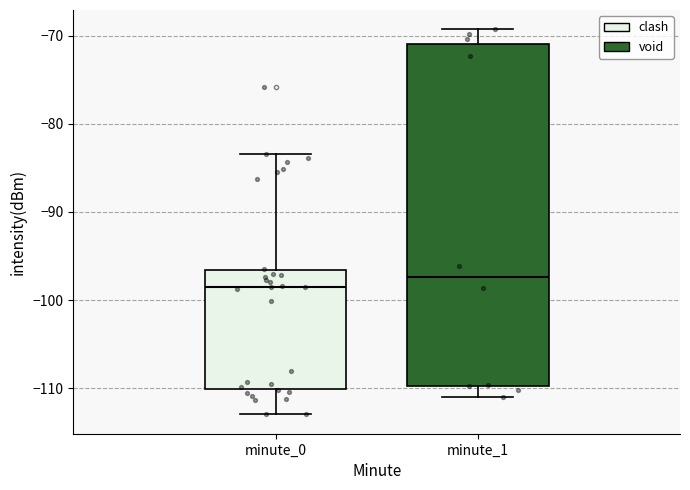

Reading left to right, read every box against the y-axis: the position of its median line, the range the box covers, and the ends of its whiskers. The values are not printed on the chart, so give them approximately, as read against the axis.

minute_0: median -98, box -110 to -97, whiskers -113 to -83
minute_1: median -97, box -110 to -71, whiskers -111 to -69